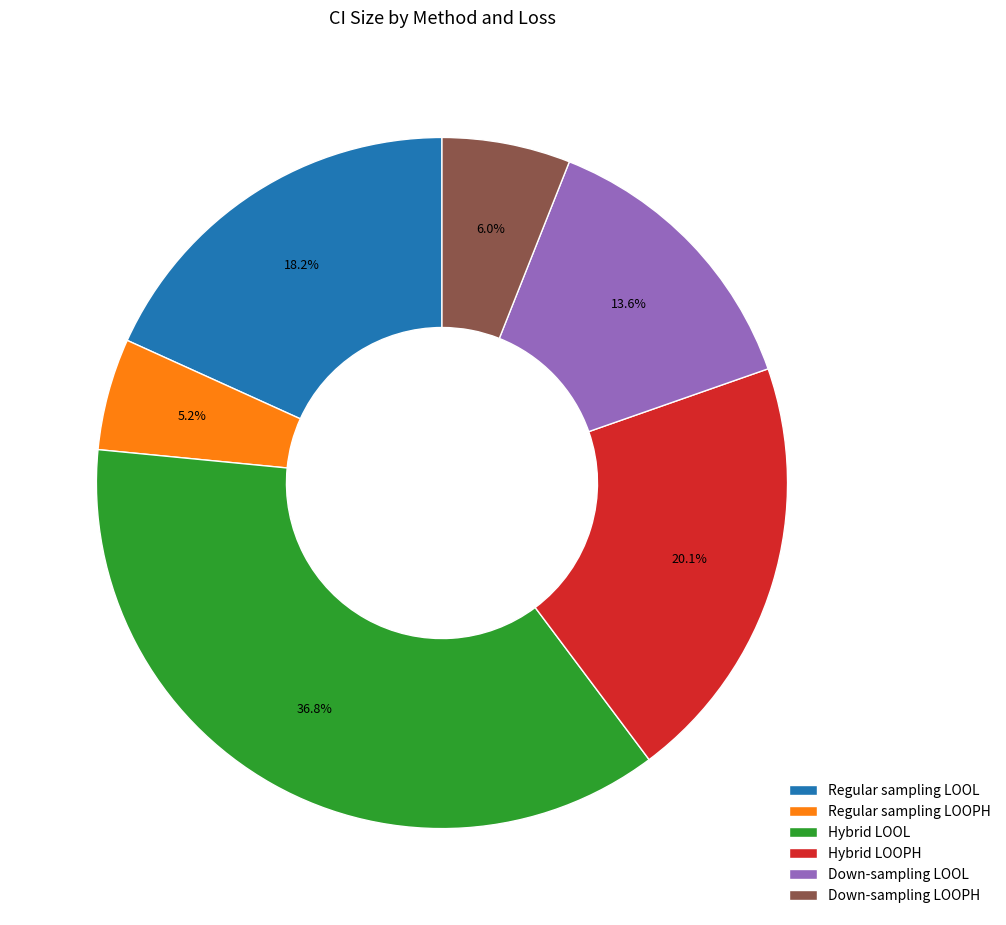

Combined, do Down-sampling LOOL and Hybrid LOOPH account for over 50%?

No